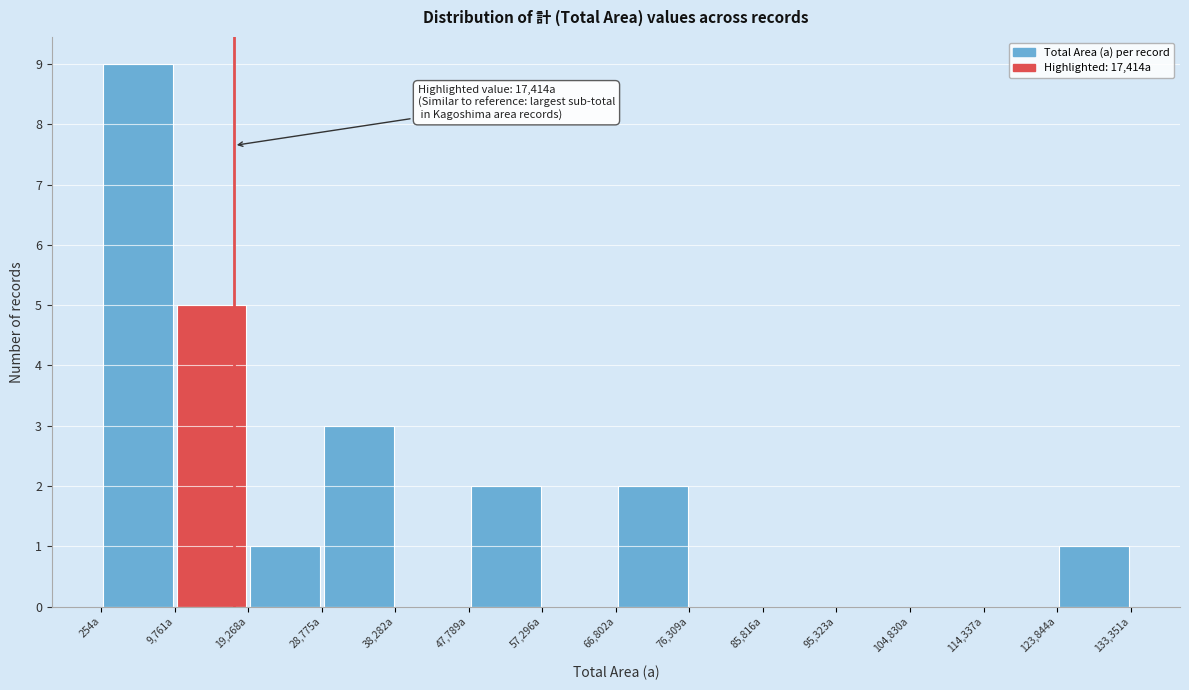

Which range on the x-axis has the tallest bar?

0 to 10000